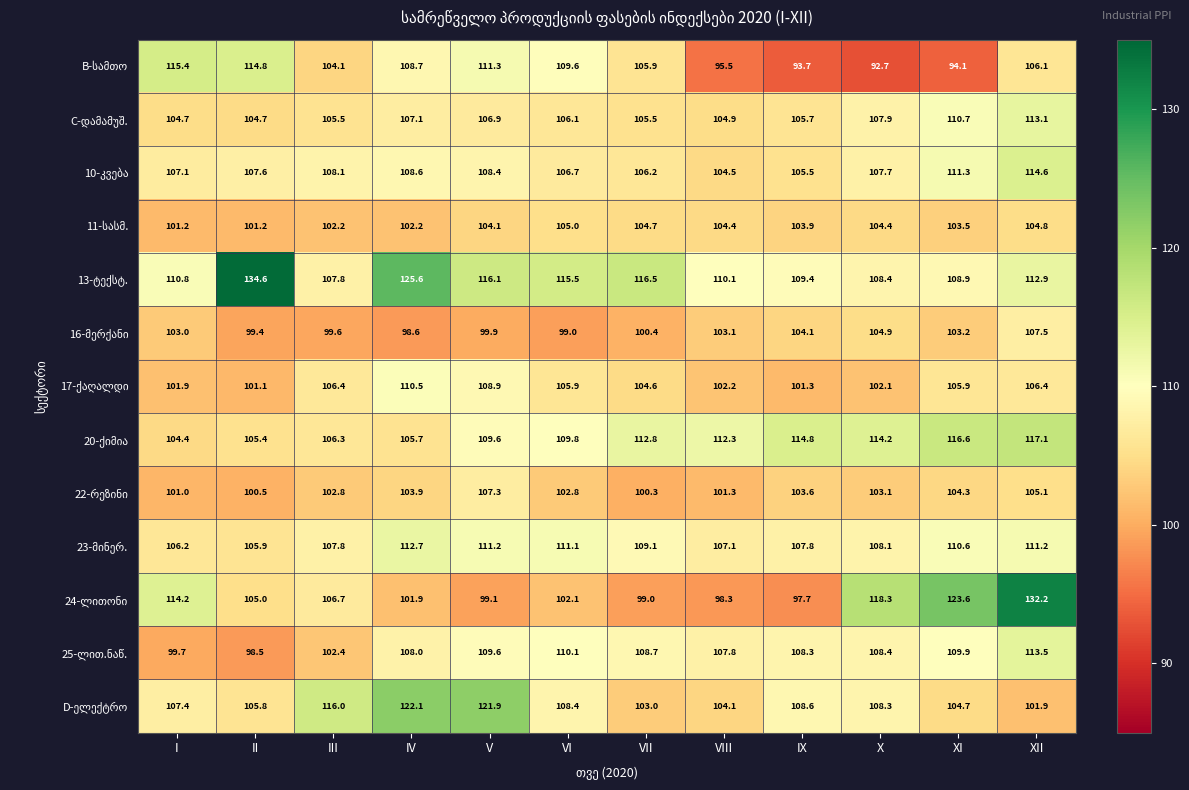

What is the minimum value shown in the chart?

92.7